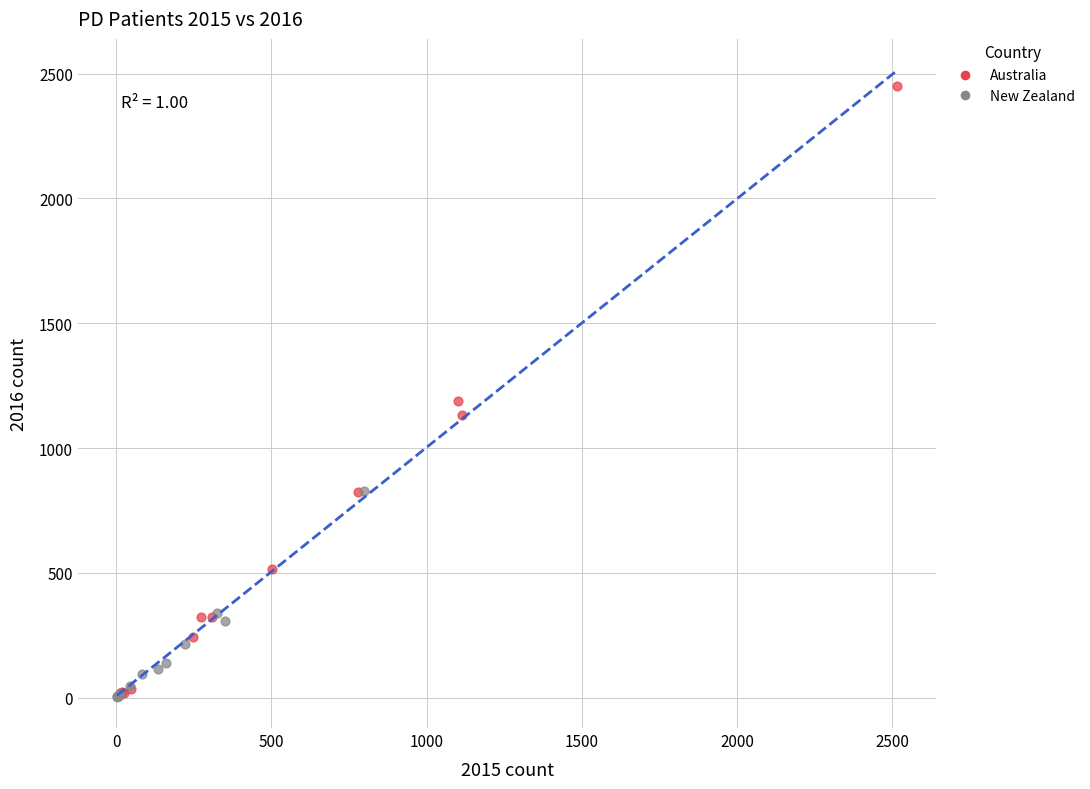

Which series reaches the maximum Y coordinate?

Australia